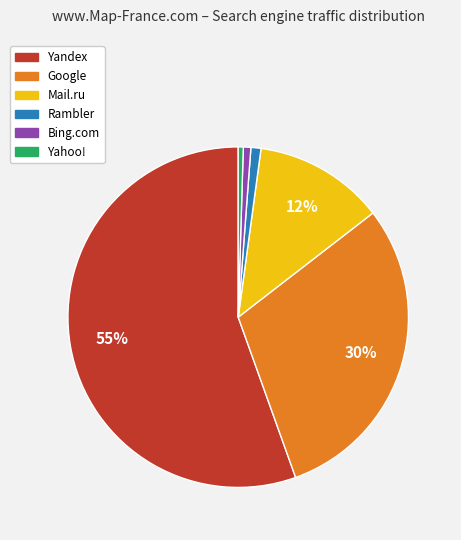

How many slices are in this pie chart?

6